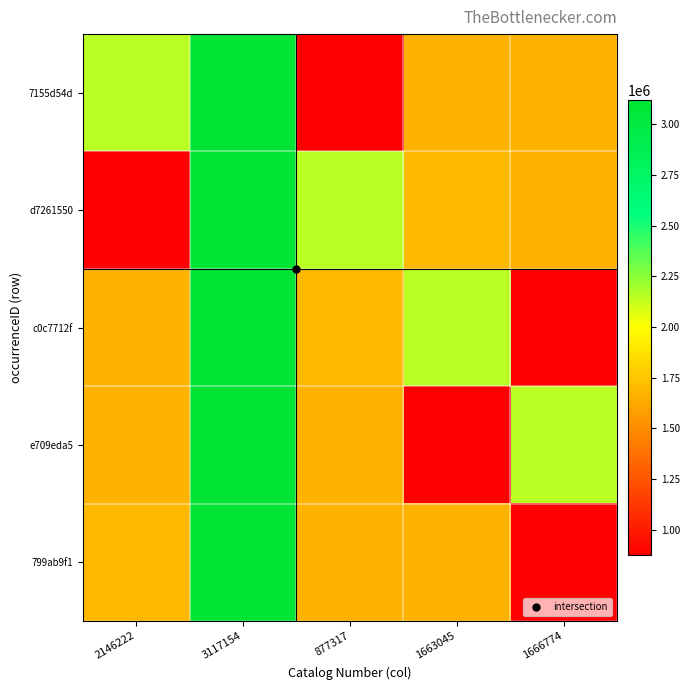

At which category does the chart reach its peak across all series?

3117154